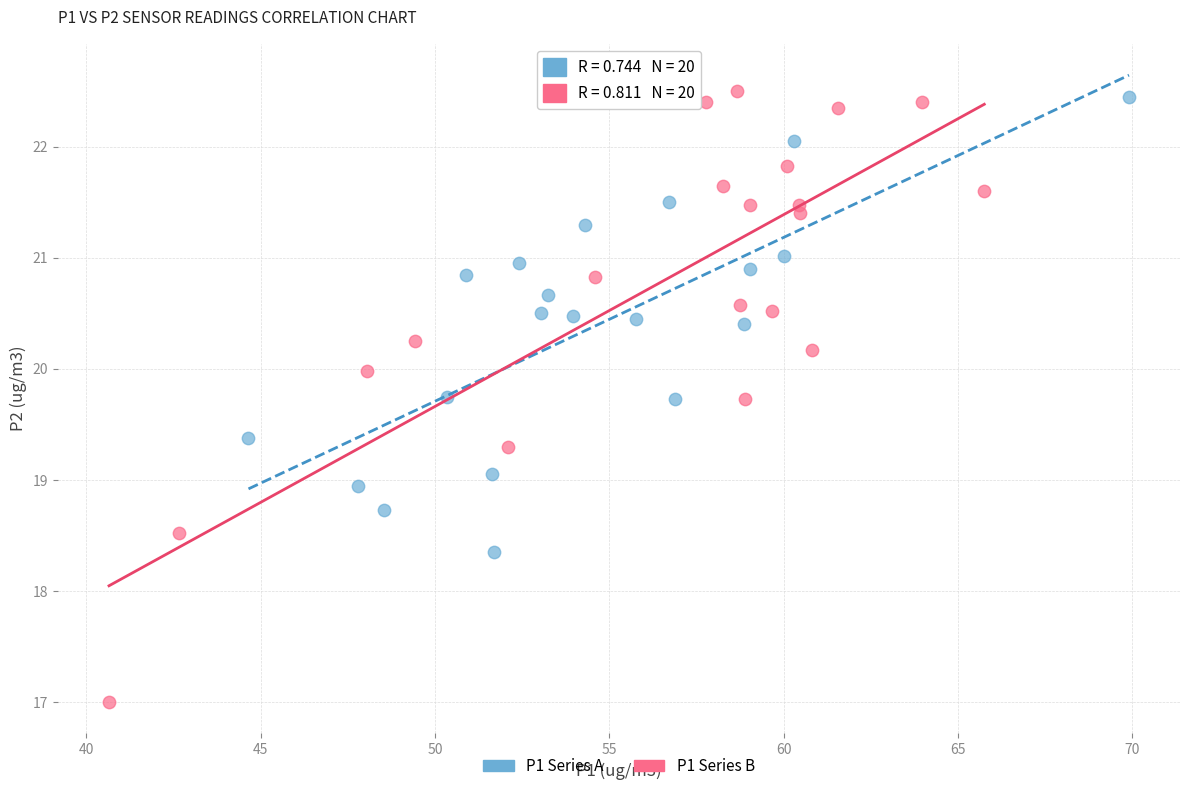

Which series has the widest spread of Y values?

P1 Series B